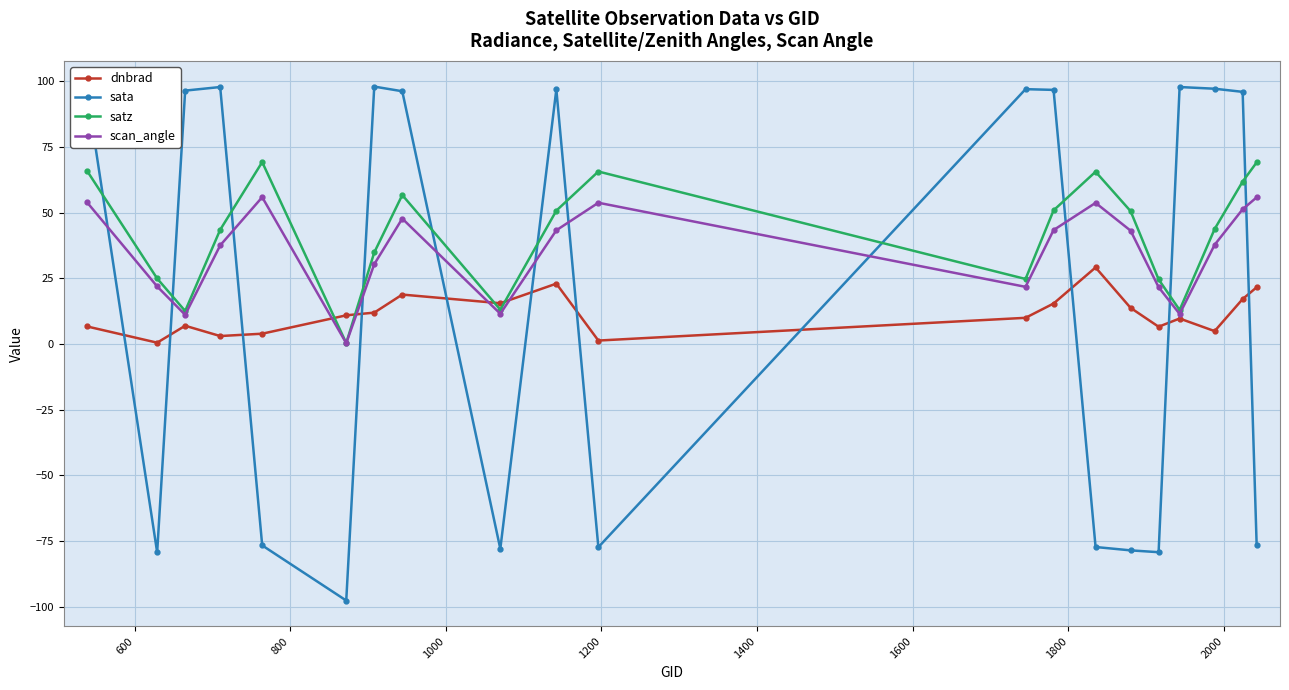

What is the sum of all sata values?

345.0